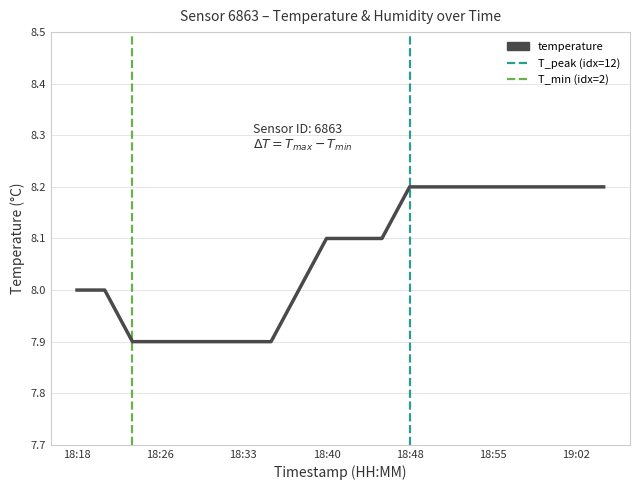

What is the maximum value shown in the chart?

8.2